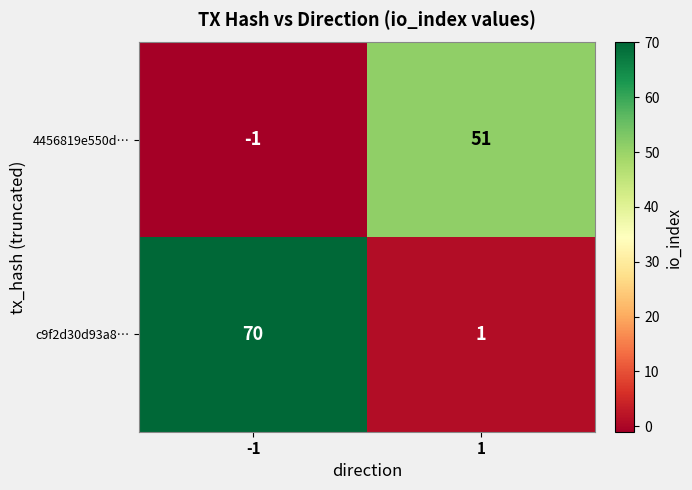

Rank the categories by 4456819e550d… value from lowest to highest.

-1, 1